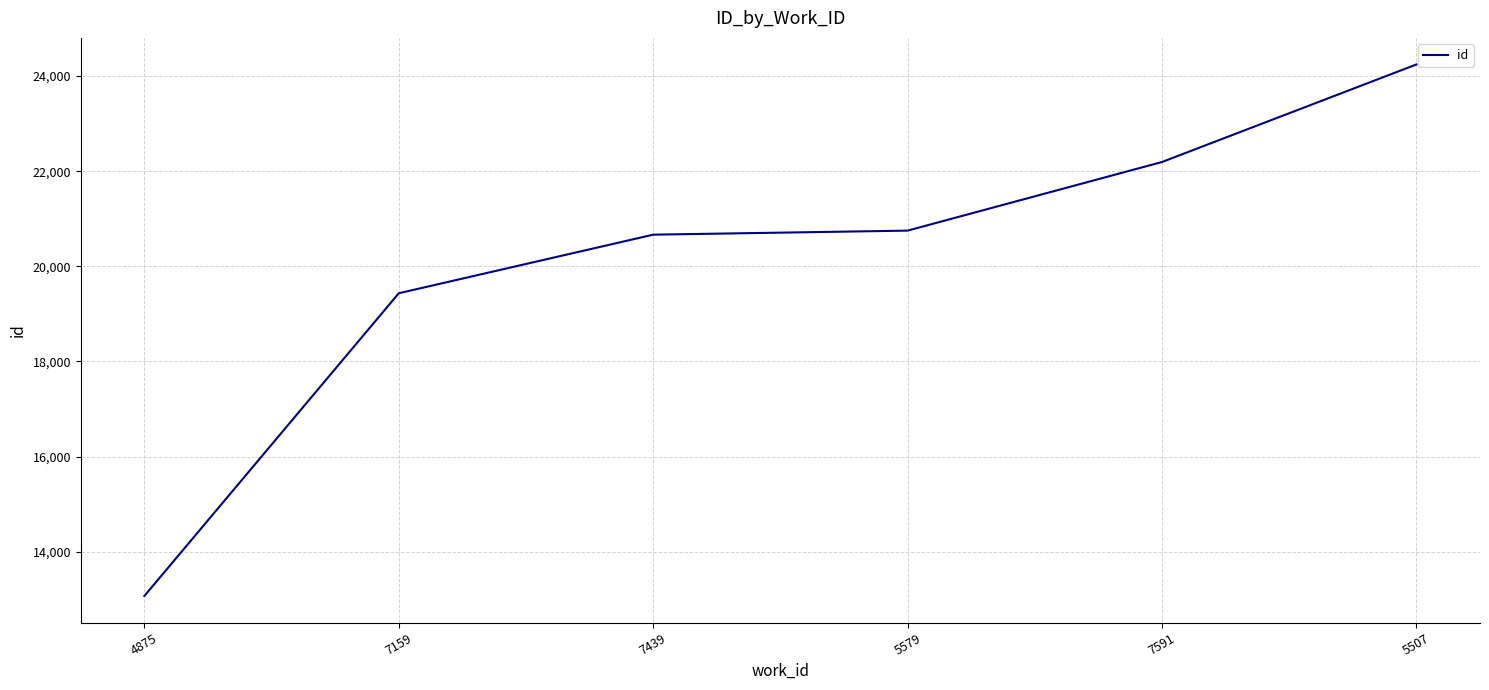

What position from the left is 4875?

1